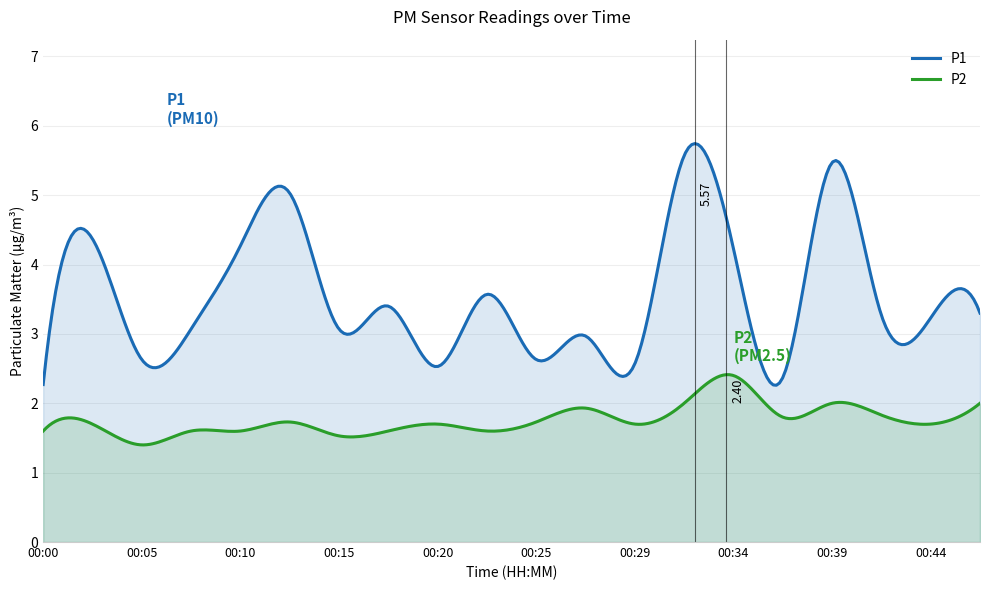

Rank the categories by P2 value from highest to lowest.

00:34, 00:32, 00:39, 00:47, 00:27, 00:42, 00:37, 00:12, 00:25, 00:03, 00:20, 00:29, 00:44, 00:00, 00:08, 00:10, 00:17, 00:22, 00:15, 00:05